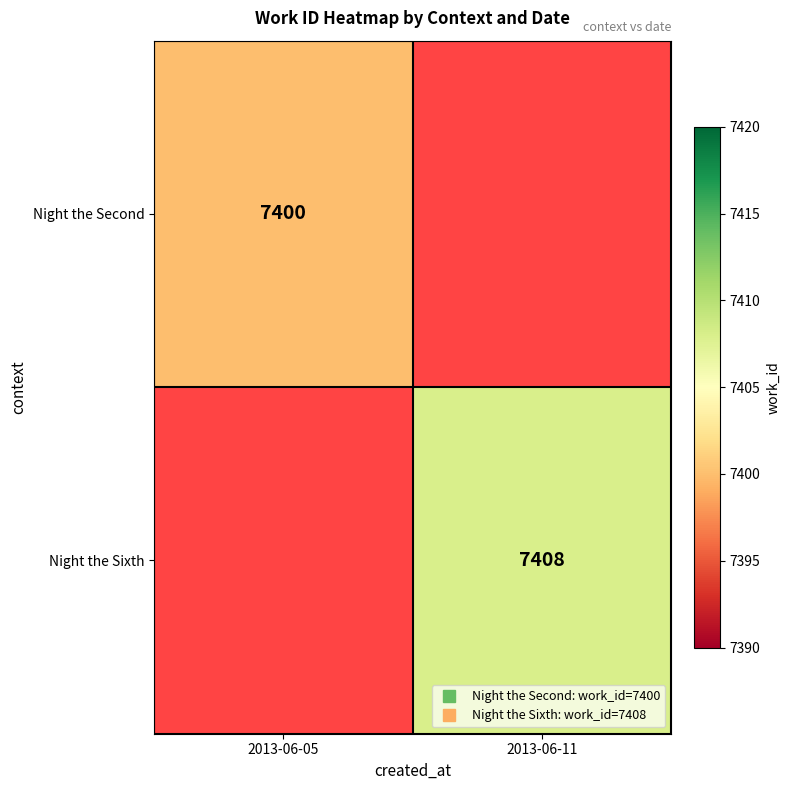

What is the maximum value for Night the Second?

7400.0